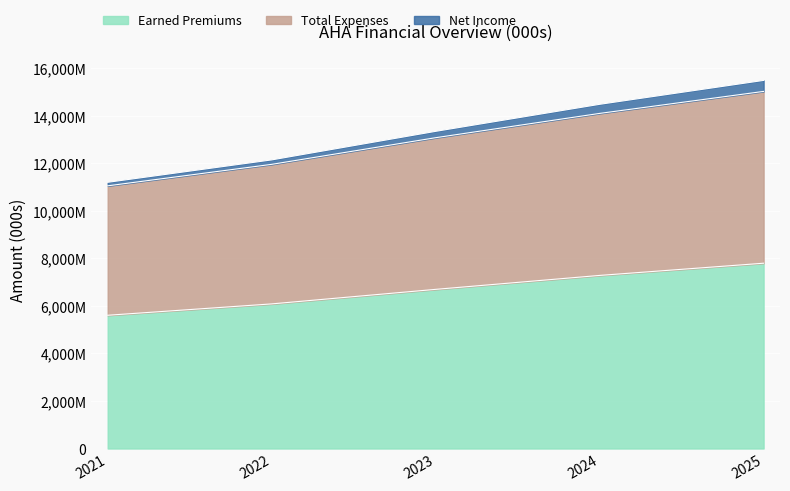

Rank the series at 2024 from lowest to highest value.

Earned Premiums, Total Expenses, Net Income